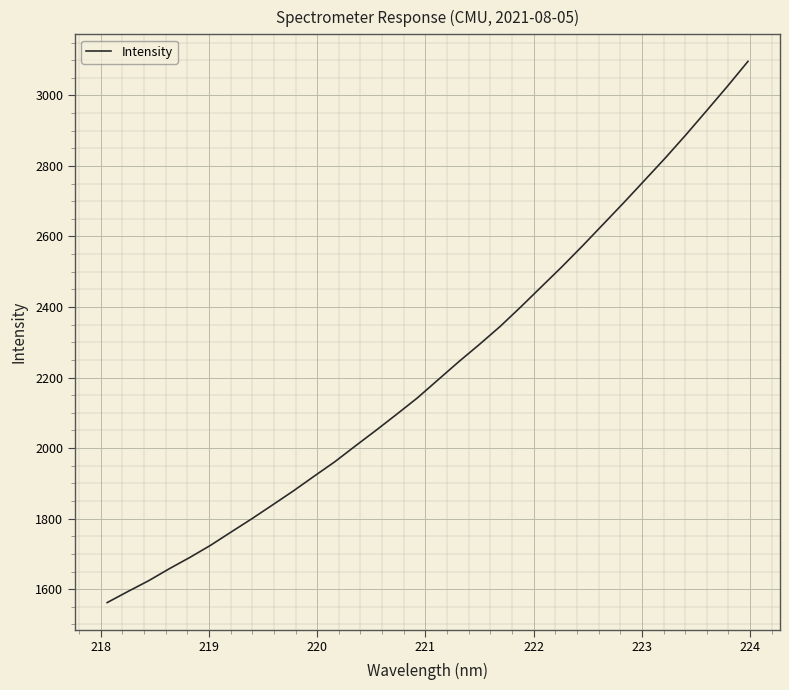

What is the maximum value shown in the chart?

3096.5